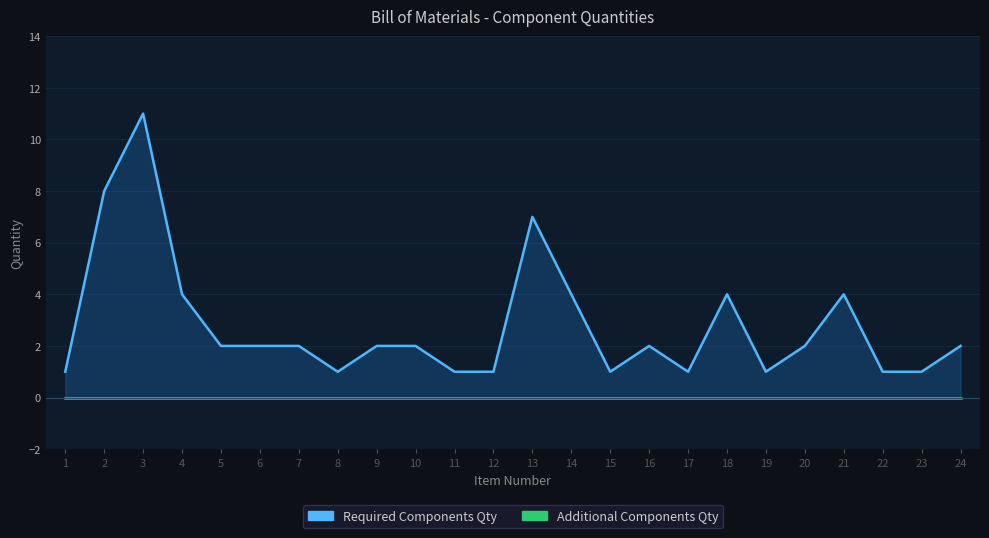

Rank the categories by value from highest to lowest.

3, 2, 13, 4, 14, 18, 21, 5, 6, 7, 9, 10, 16, 20, 24, 1, 8, 11, 12, 15, 17, 19, 22, 23